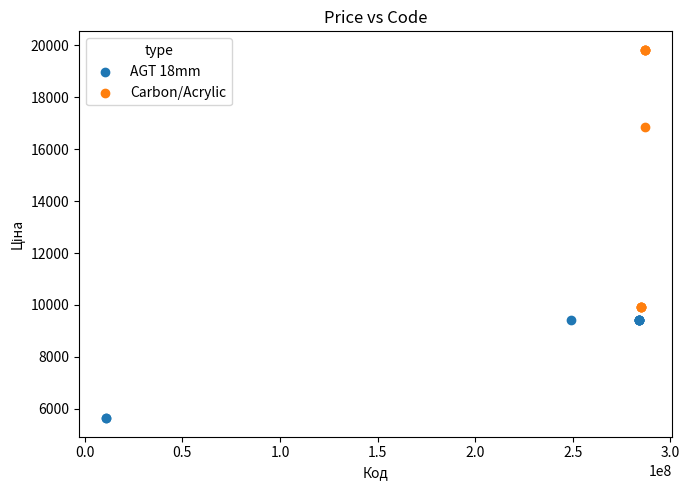

Which series contains the lowest Y value?

AGT 18mm